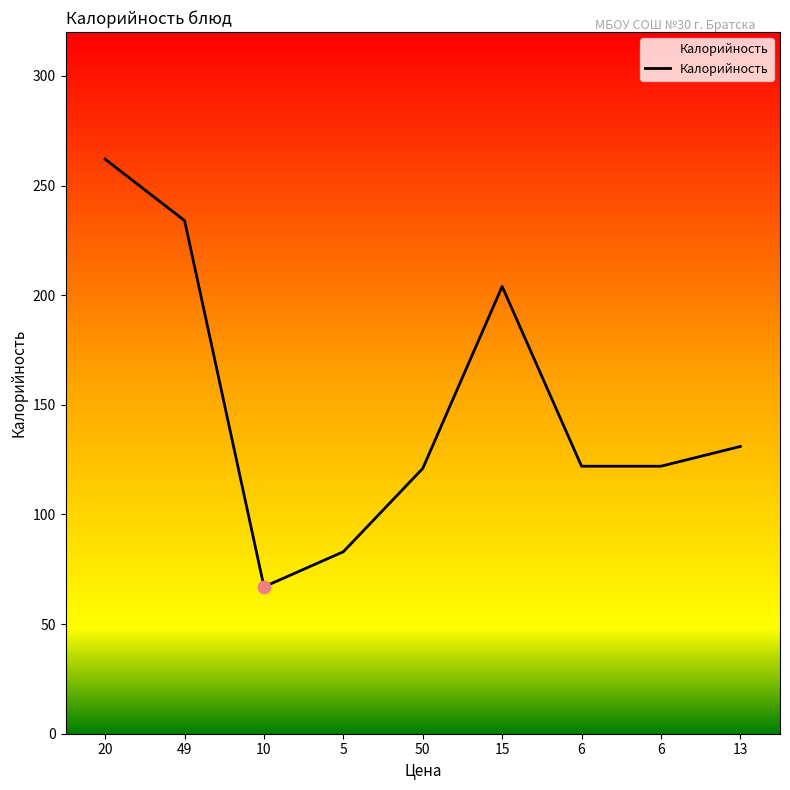

Approximately how many times larger is the value at 6 compared to 5?

1.5